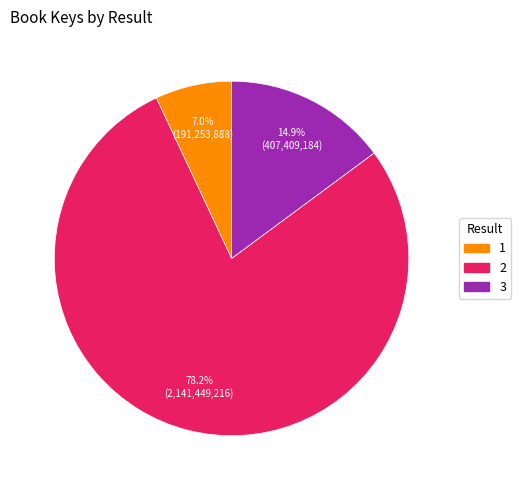

Rank the categories by value from lowest to highest.

1, 3, 2